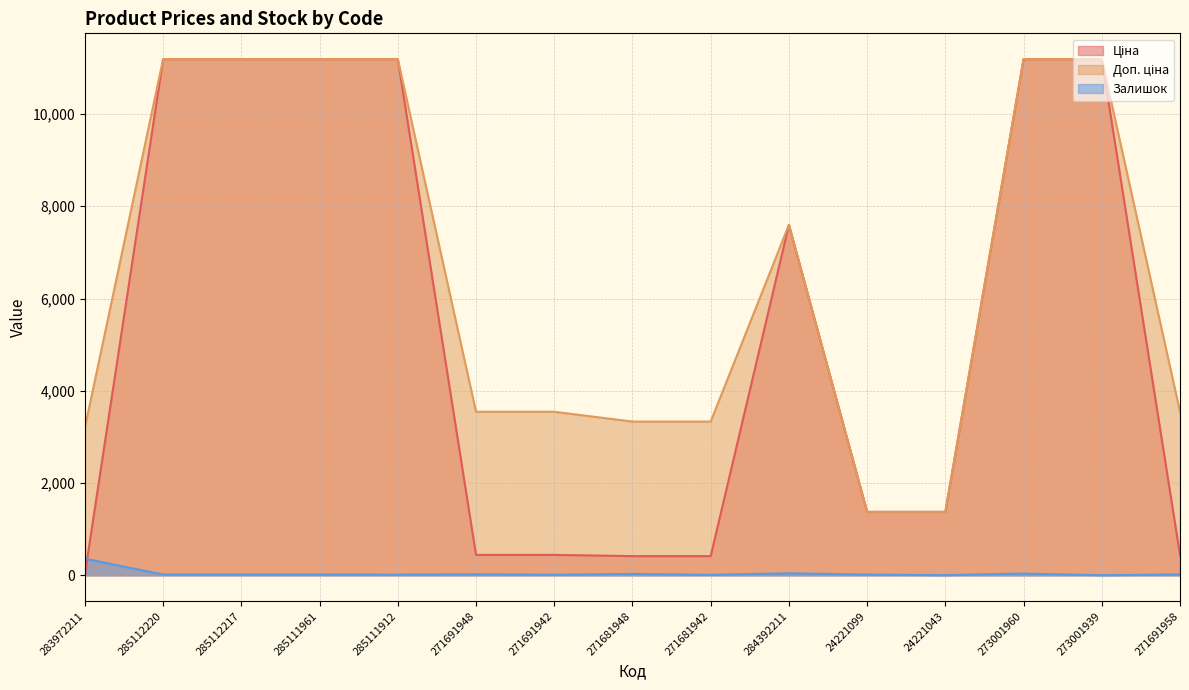

The value of Ціна at 273001960 is 3976.9. True or false?

False